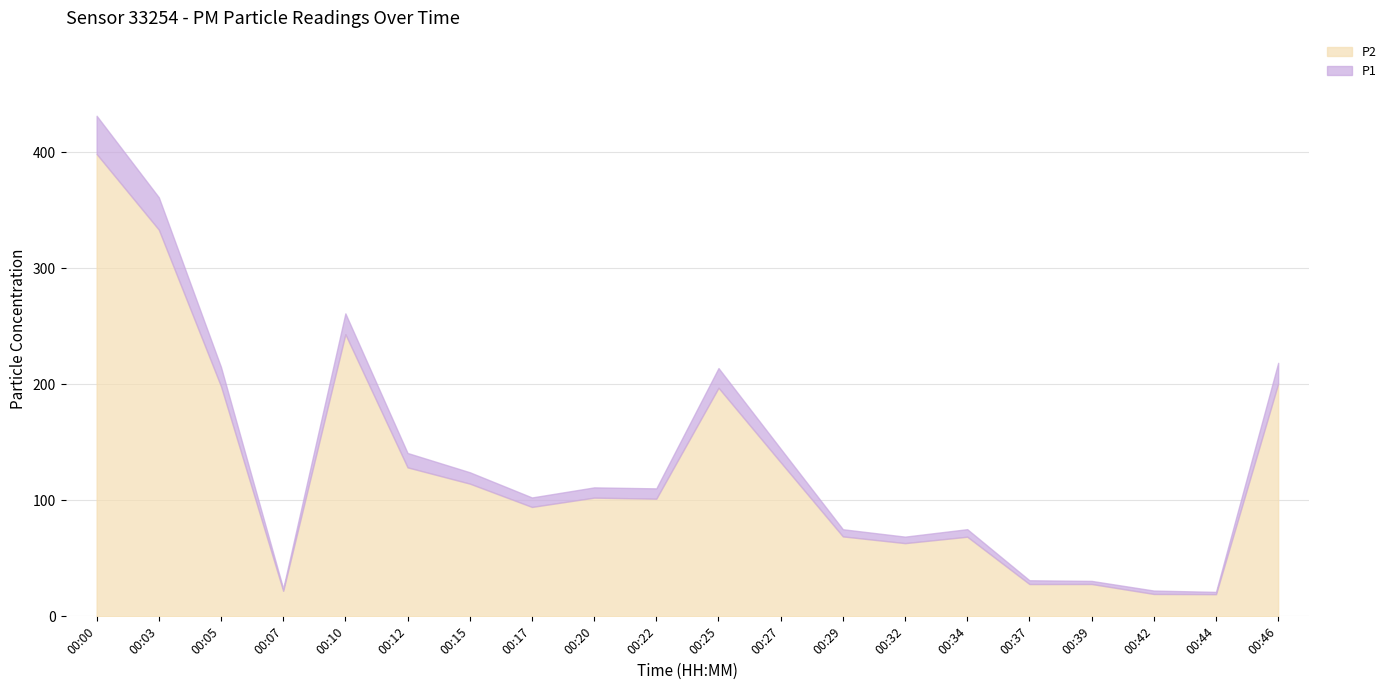

The P2 series shows 102.6 at 00:34. True or false?

False